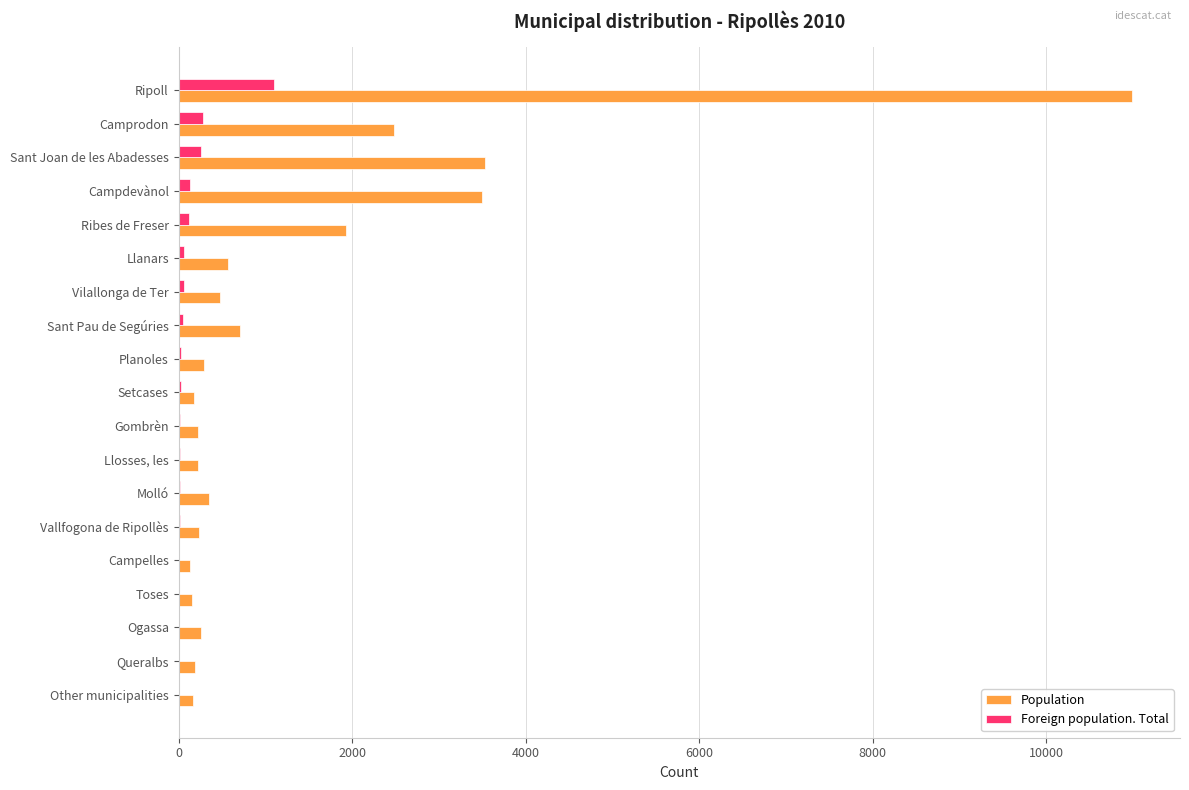

Between Ribes de Freser and Vallfogona de Ripollès, which series saw the biggest shift?

Population